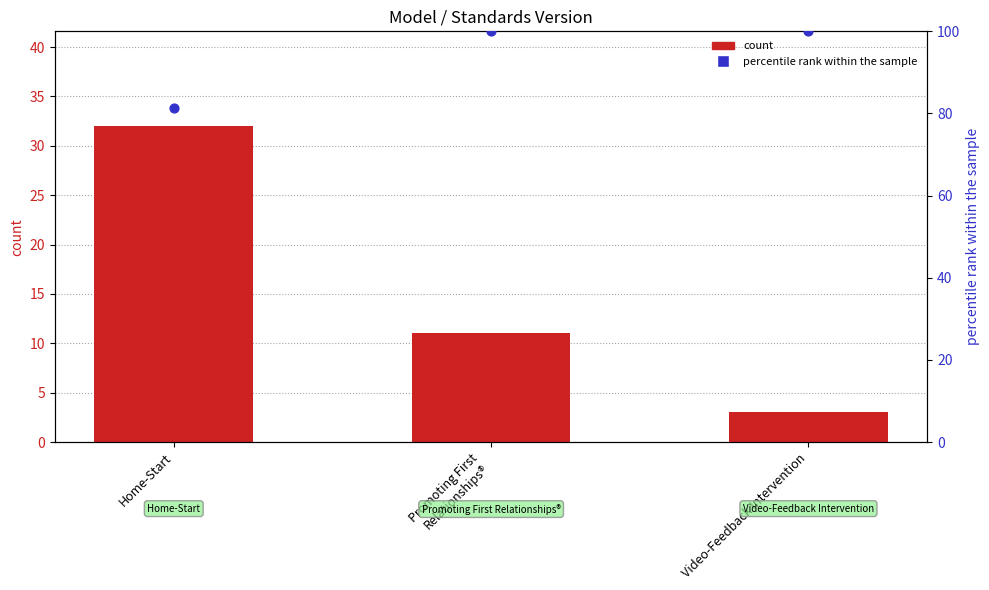

What are all the series names shown in the legend?

count, percentile rank within the sample